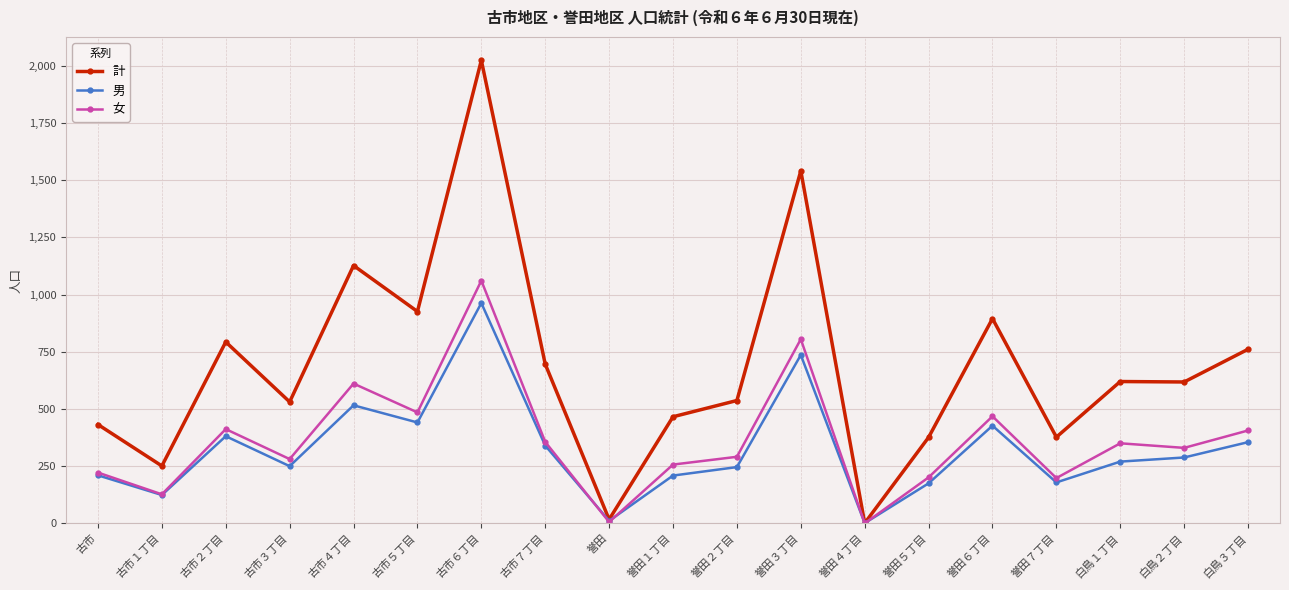

At which category is the sum across all series the highest?

古市６丁目